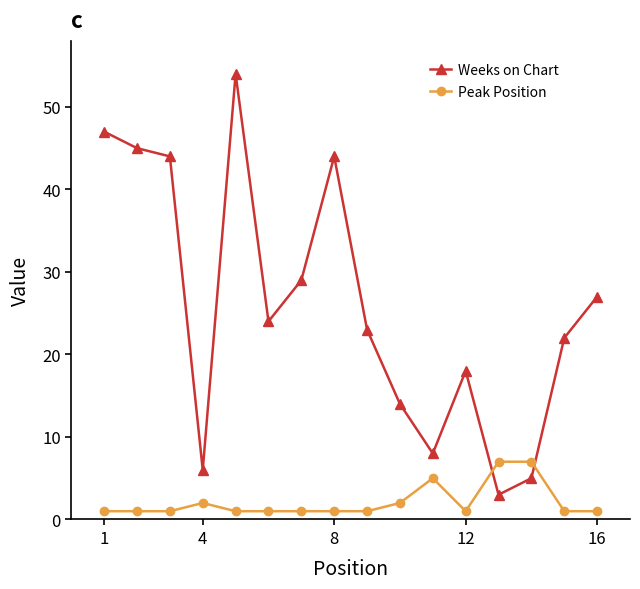

True or false: Weeks on Chart has more than 2 interior local peaks.

True